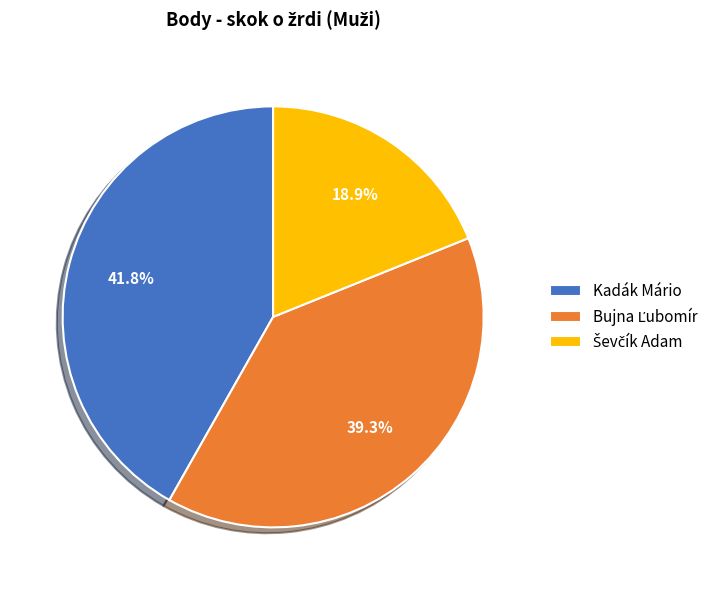

To the nearest percent, what is the difference between the largest and smallest slice percentages?

23%